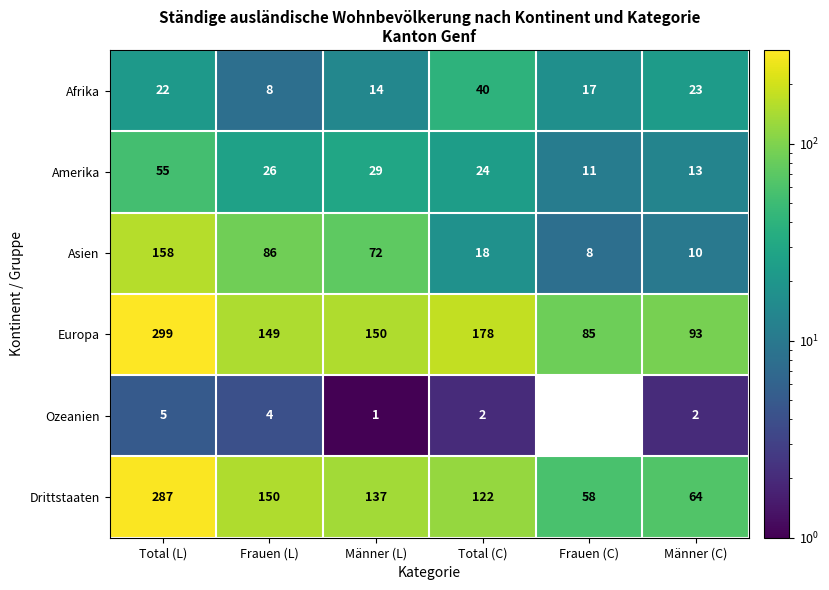

The Drittstaaten series shows 189 at Männer (L). True or false?

False